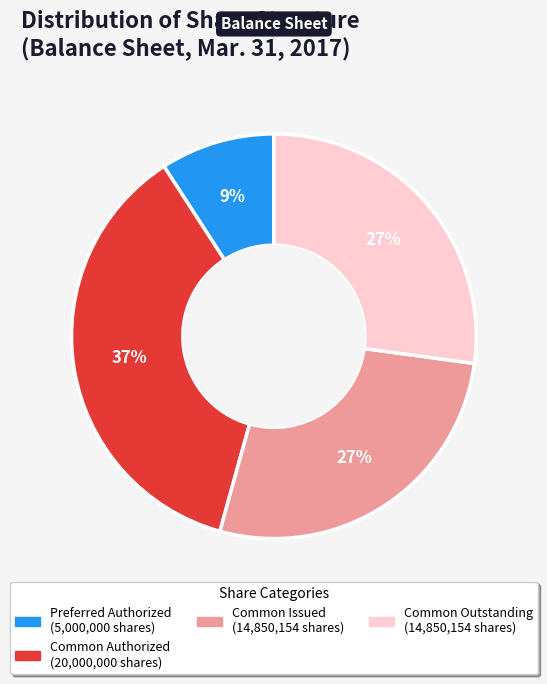

To the nearest percent, what is the average slice percentage?

25%